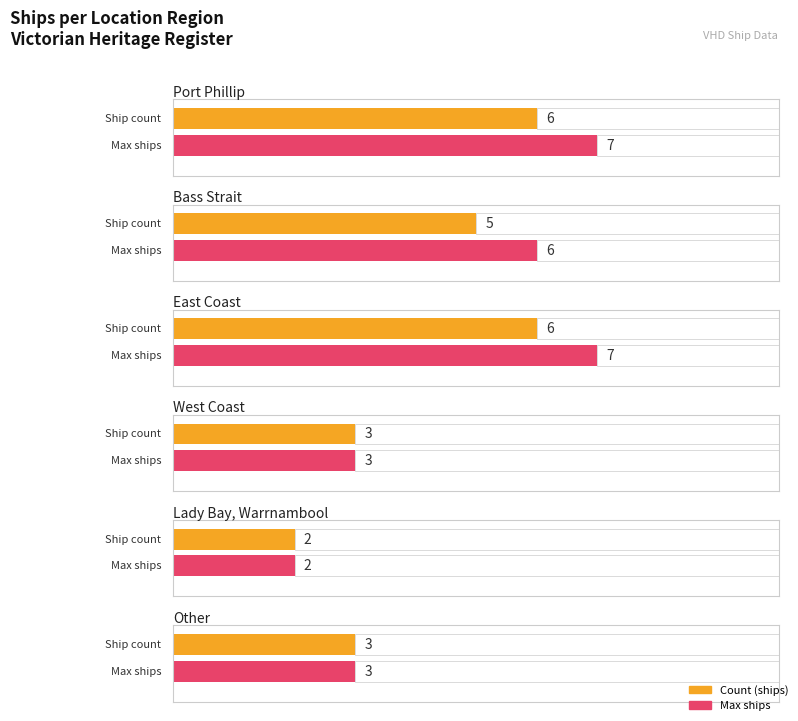

What is the difference between the values at Lady Bay, Warrnambool and Bass Strait?

3